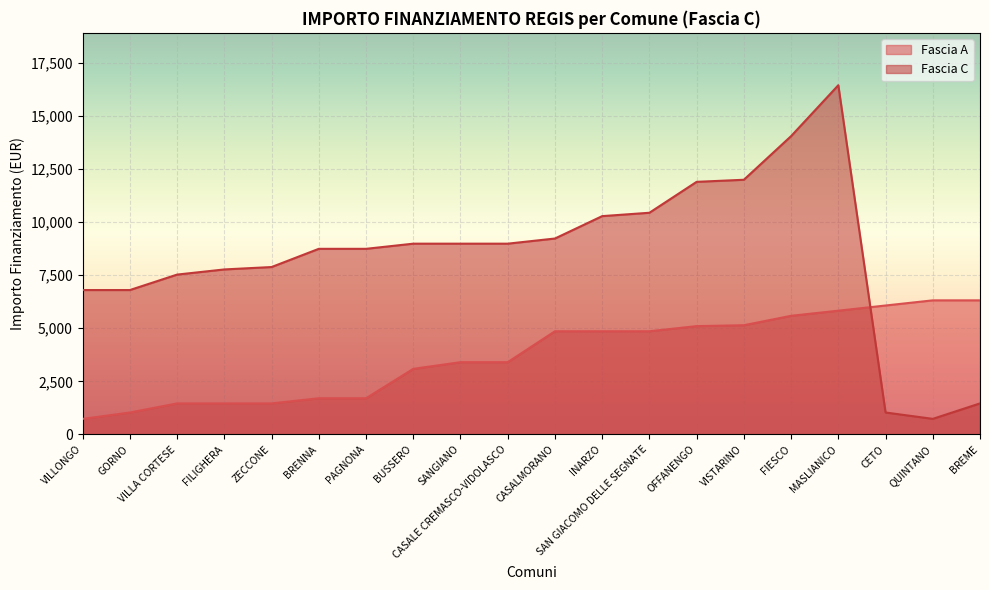

Is it true that Fascia A equals 1670 at CASALE CREMASCO-VIDOLASCO?

False